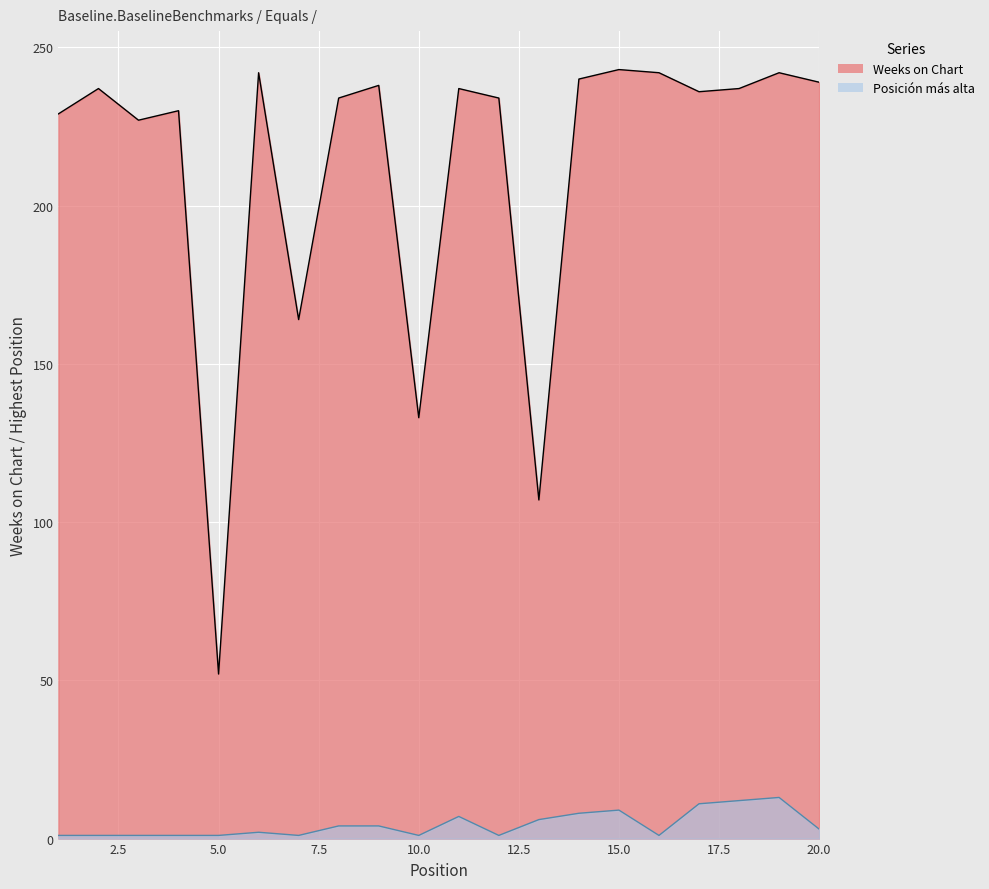

What is the value of the Posicion mas alta point at the 3rd from the left?

1